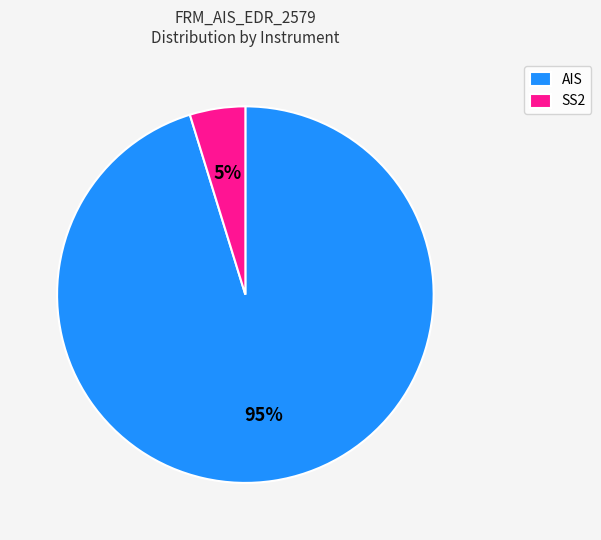

The SS2 slice represents 18% of the pie. True or false?

False